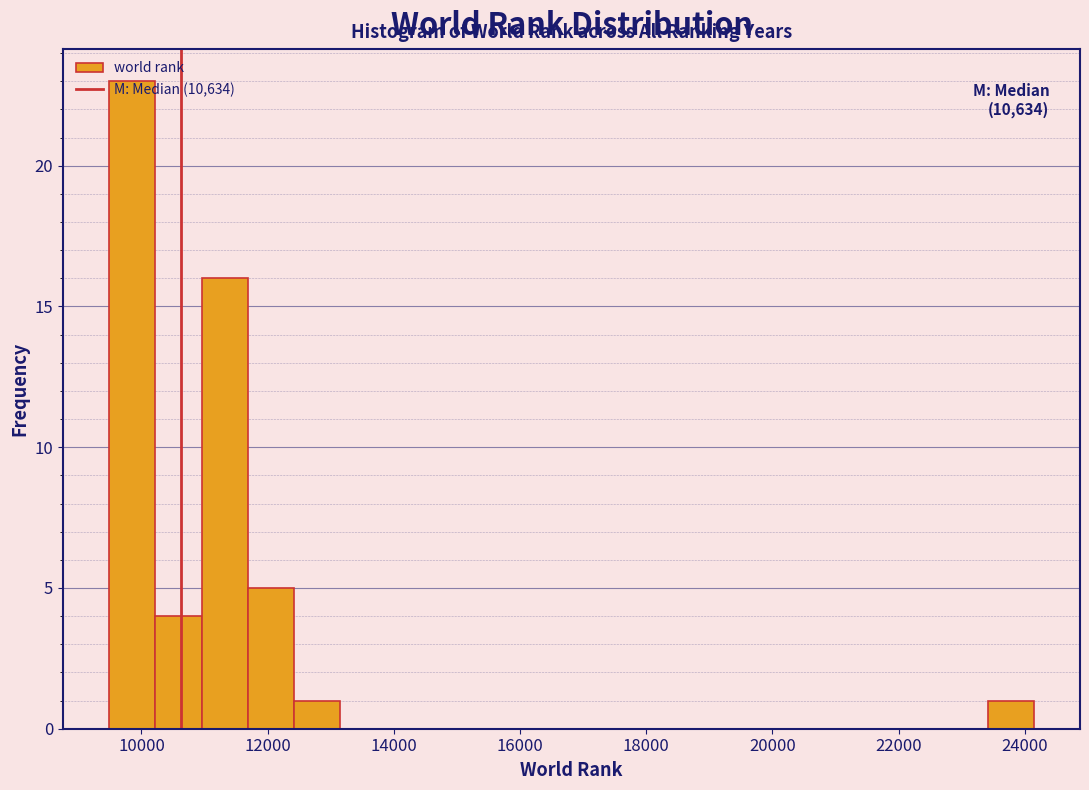

Around what value on the x-axis is the tallest bar? Give the approximate position of its centre, as read against the axis.

9800